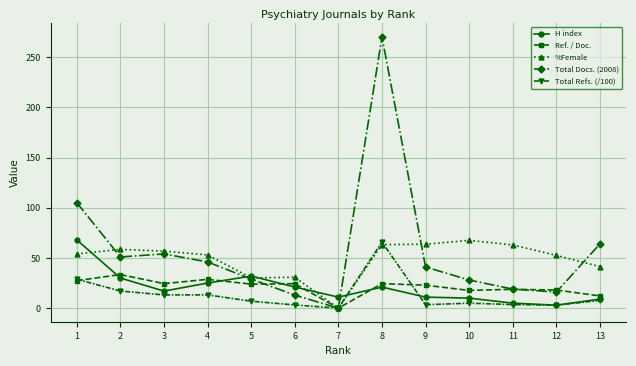

Is it true that H index equals 25.0 at 4?

True